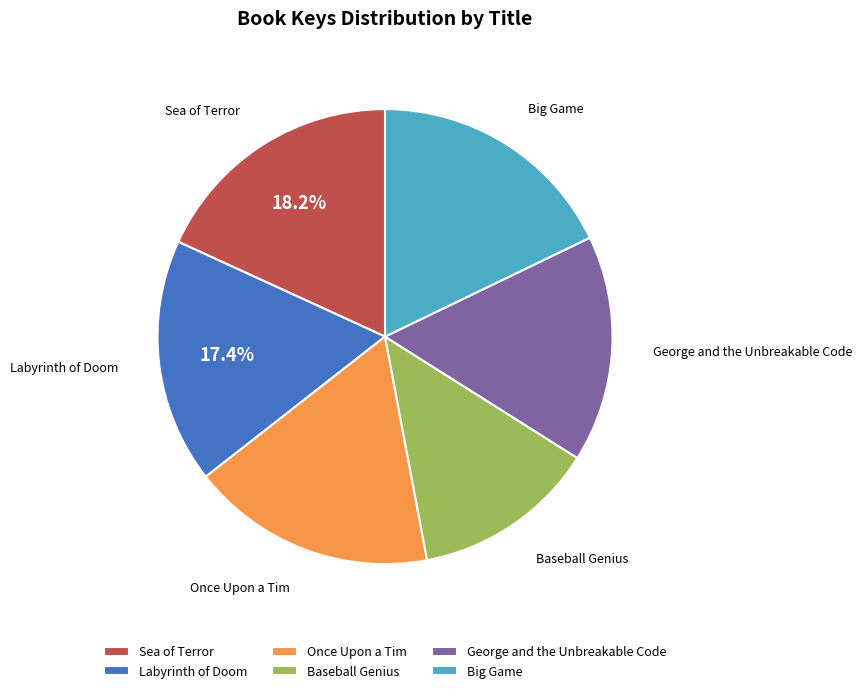

Which slice is the smallest?

Baseball Genius